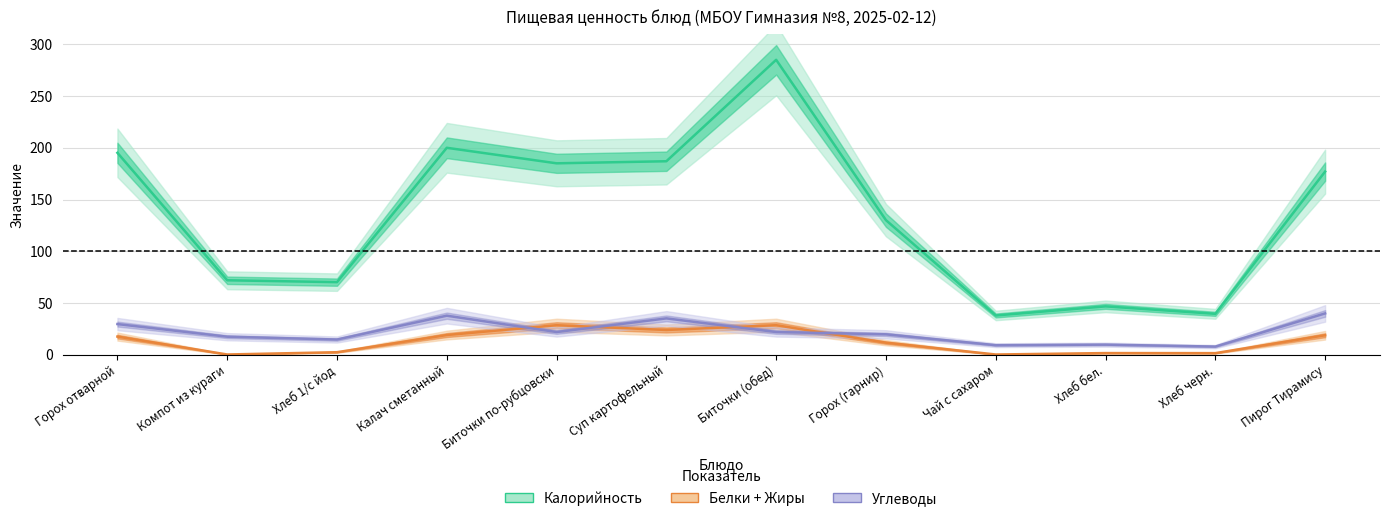

Is this an area chart (filled region under the line)?

No